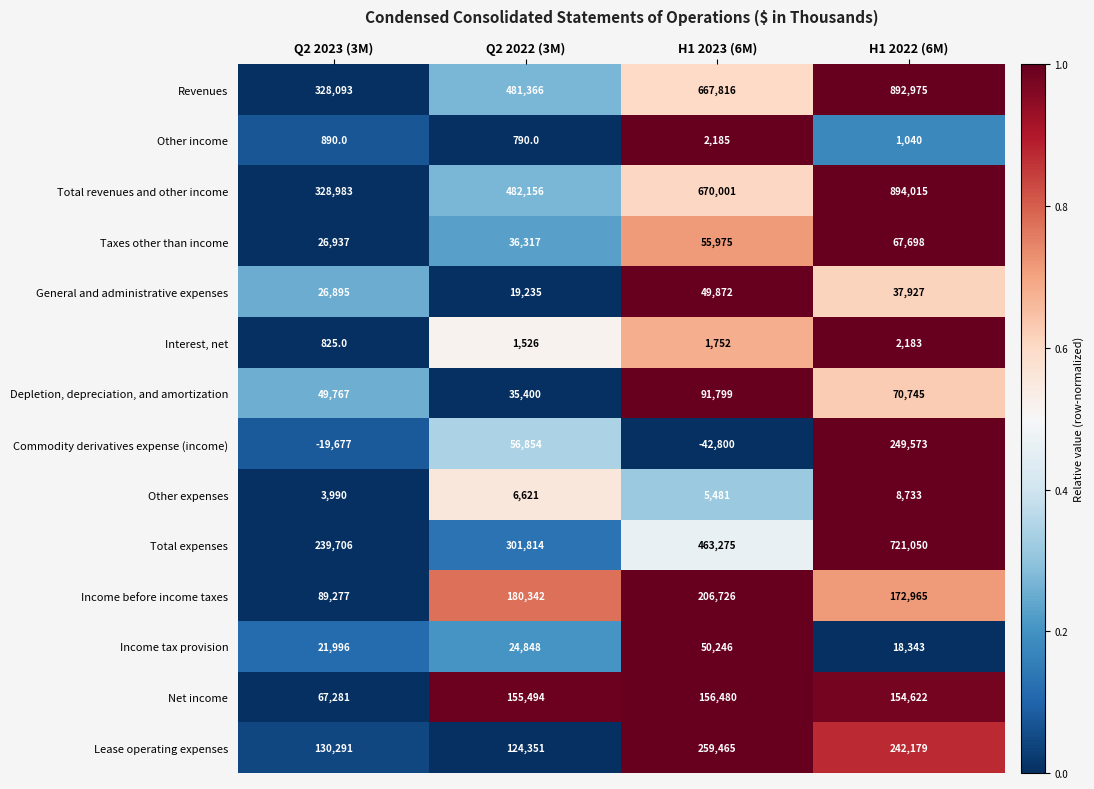

Rank the series at H1 2023 (6M) from highest to lowest value.

Total revenues and other income, Revenues, Total expenses, Lease operating expenses, Income before income taxes, Net income, Depletion, depreciation, and amortization, Taxes other than income, Income tax provision, General and administrative expenses, Other expenses, Other income, Interest, net, Commodity derivatives expense (income)